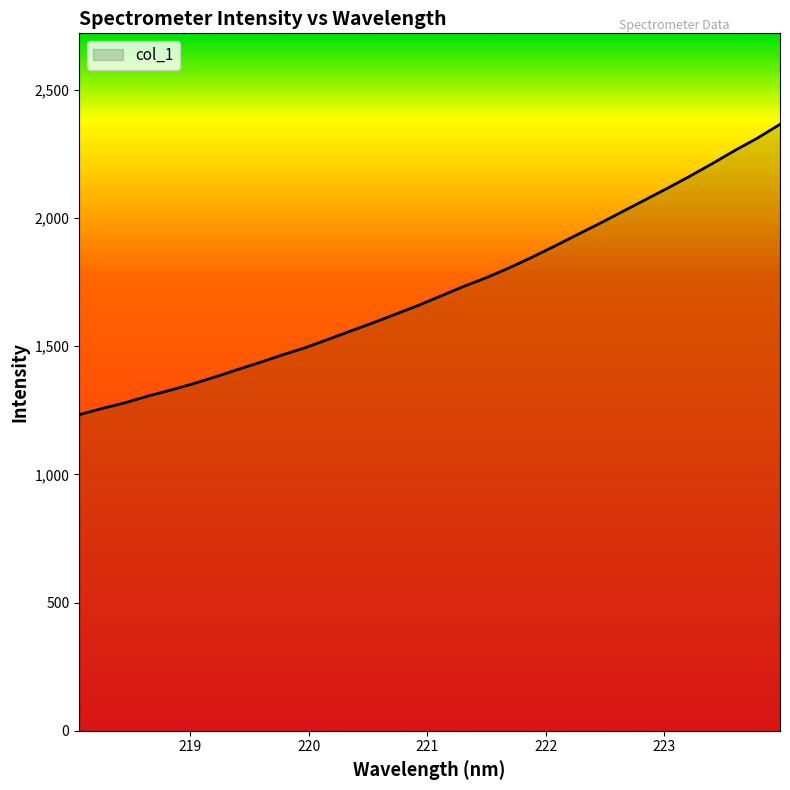

What is the greatest value displayed?

2365.0